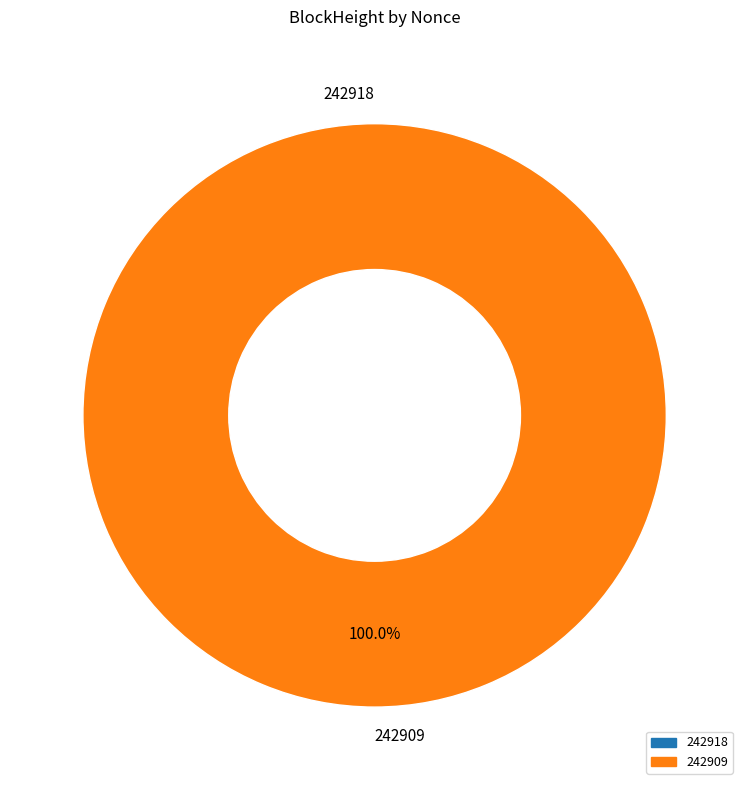

Does 242918 account for over 50% of the chart?

No